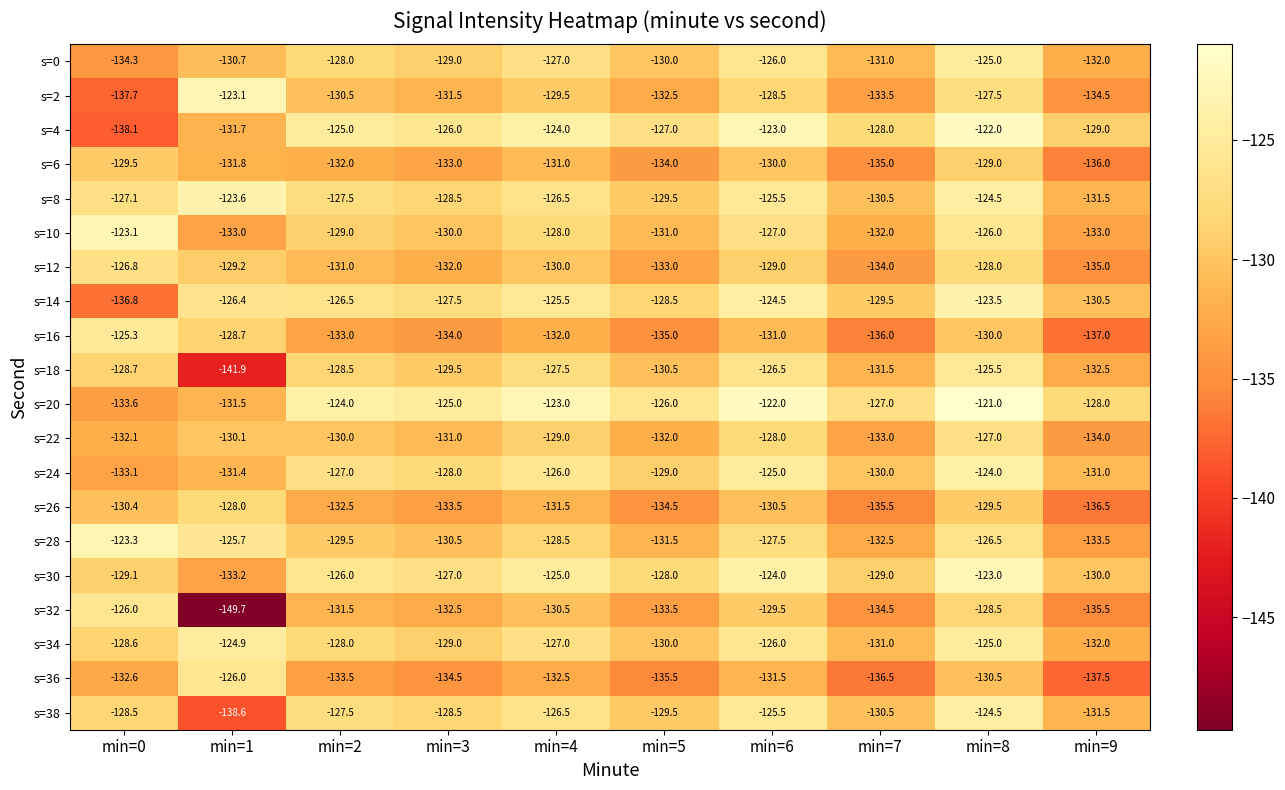

List the labels in order of s=30 value, largest first.

min=8, min=6, min=4, min=2, min=3, min=5, min=7, min=0, min=9, min=1